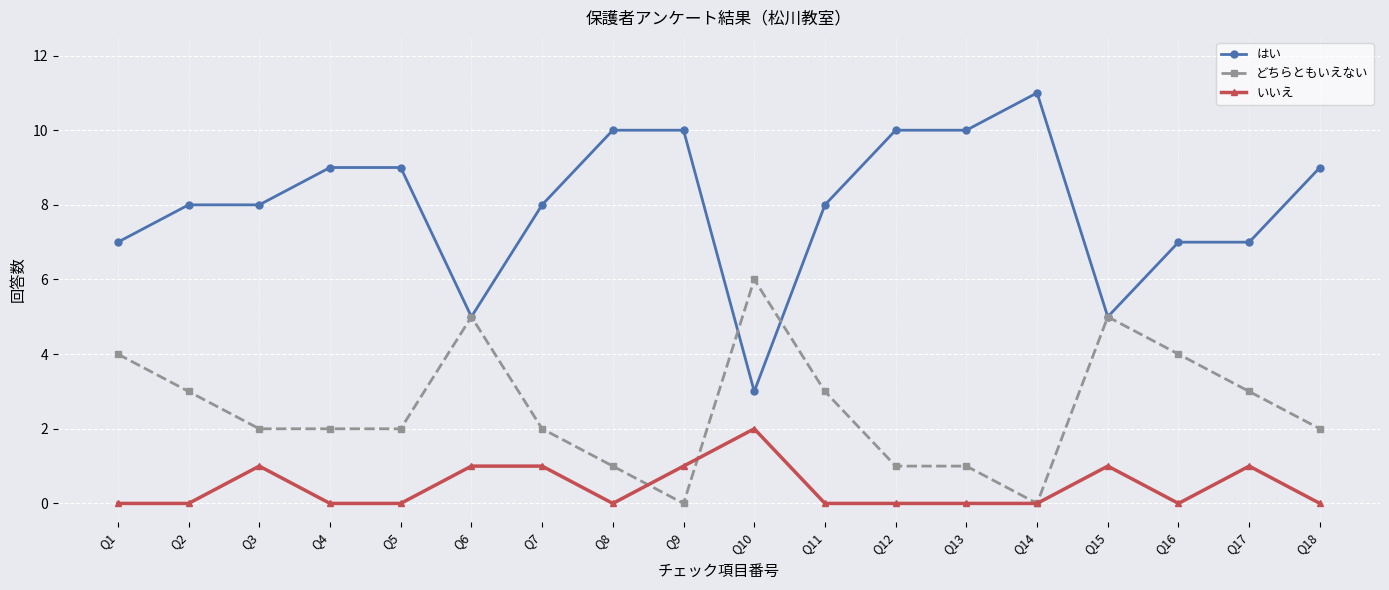

Which category has the highest value in the いいえ series?

Q10